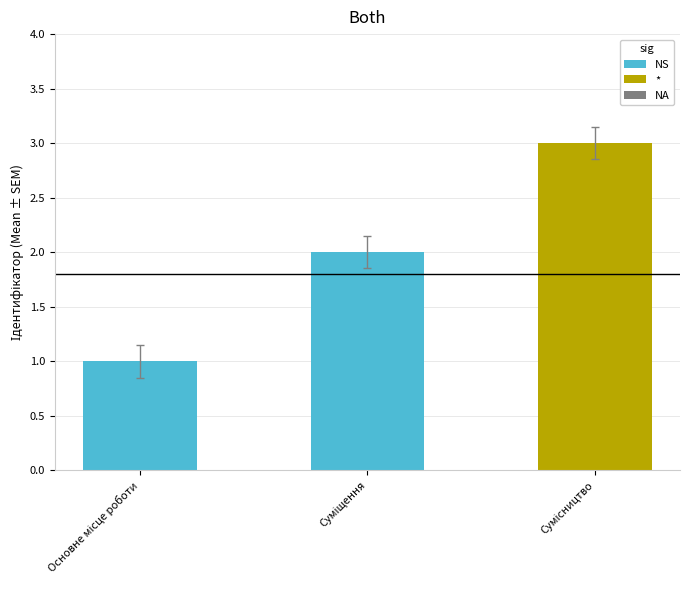

How many distinct data groups are displayed?

1